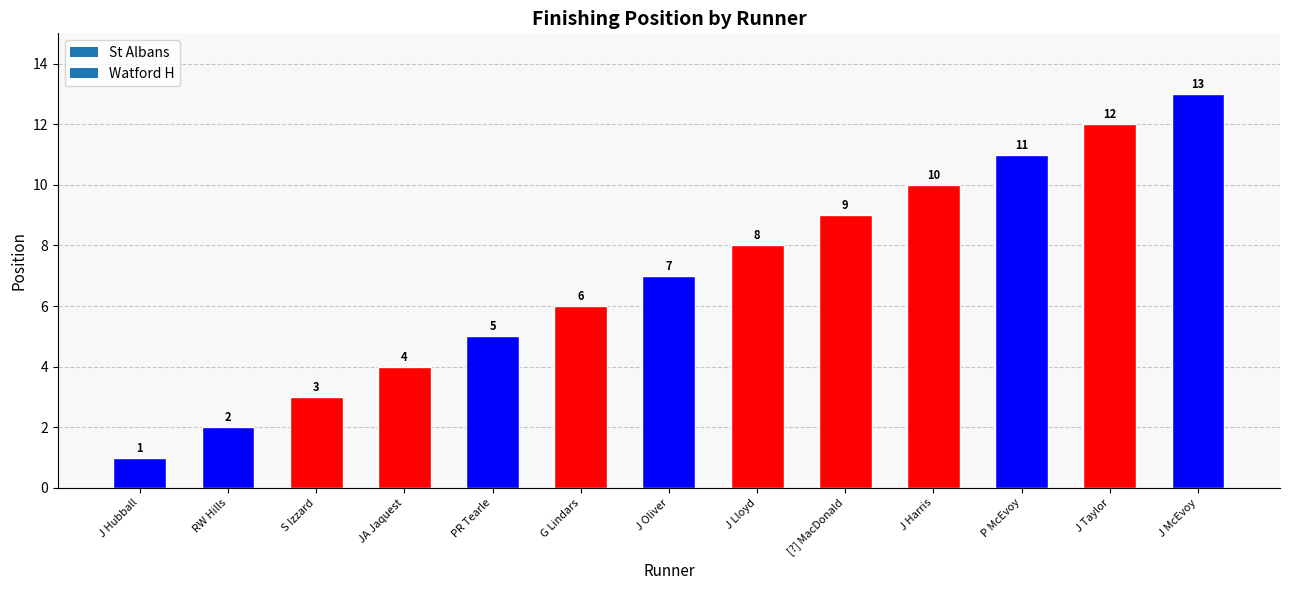

The chart shows a value of 12 at J Taylor. True or false?

True